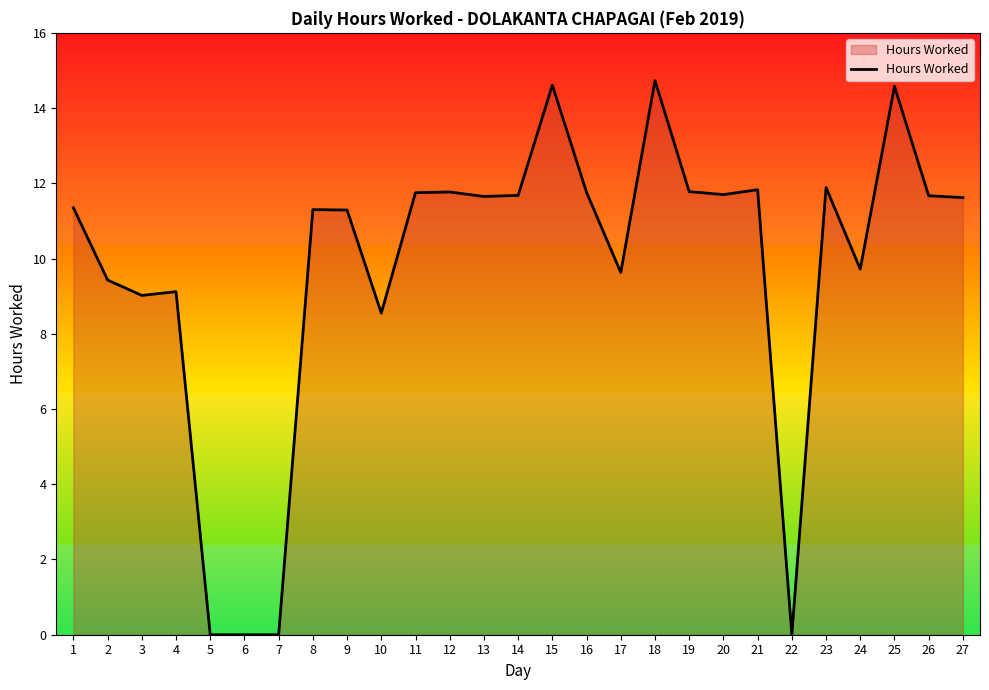

What is the change in value from 7 to 25?

+14.6